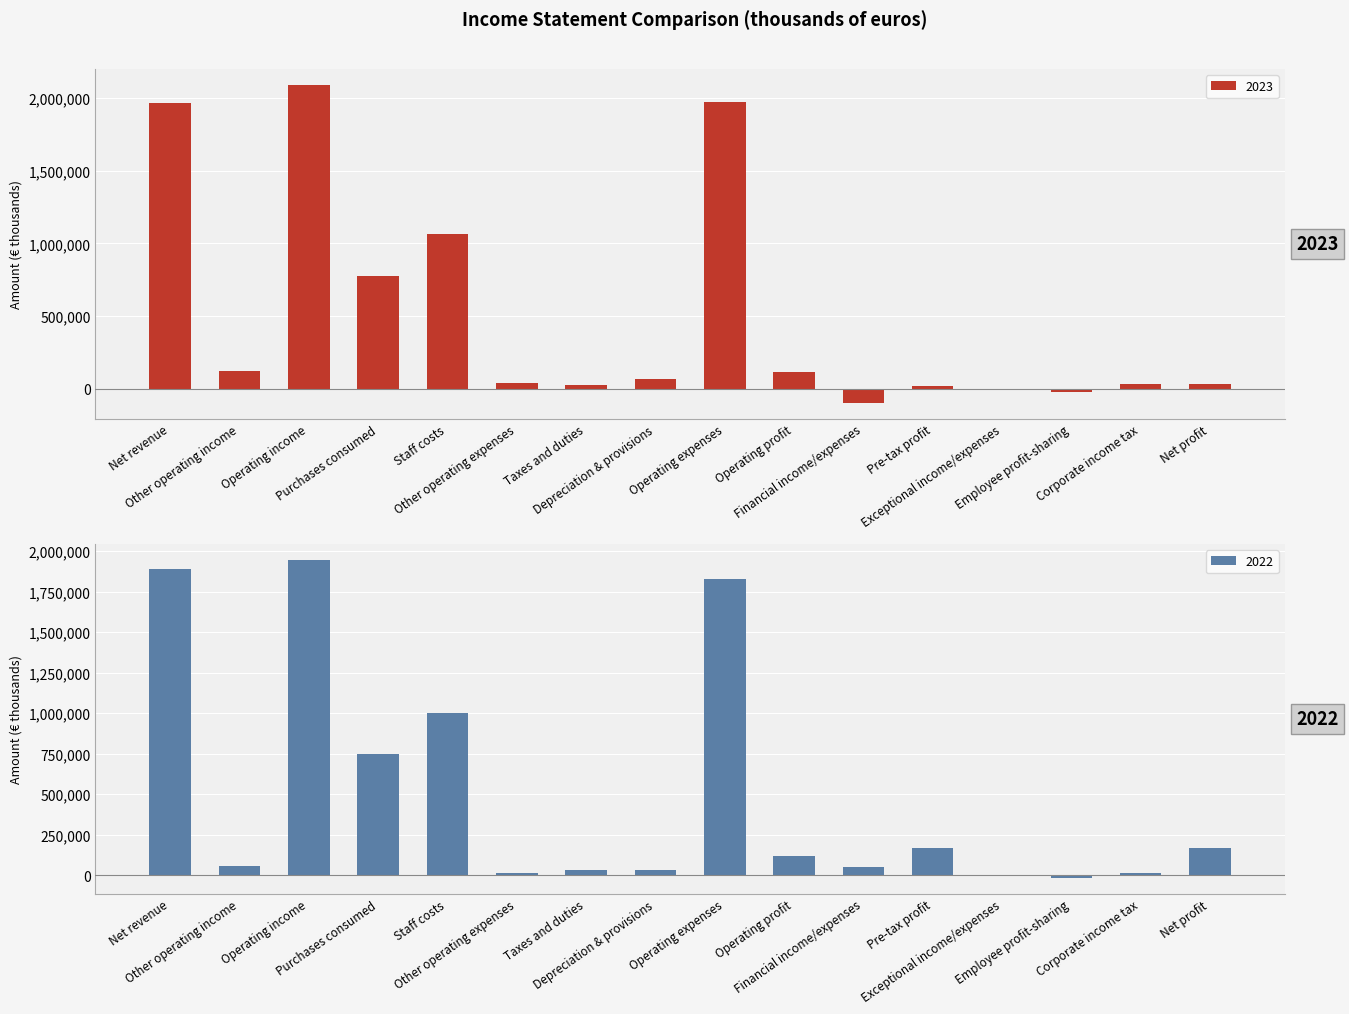

True or false: 2022 has a value of 40133 at Depreciation & provisions.

False